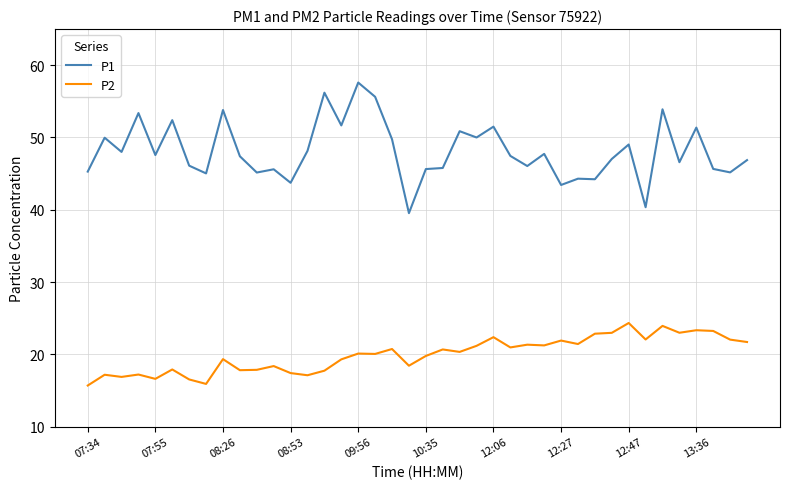

What is the average value of the P1 series?

48.1